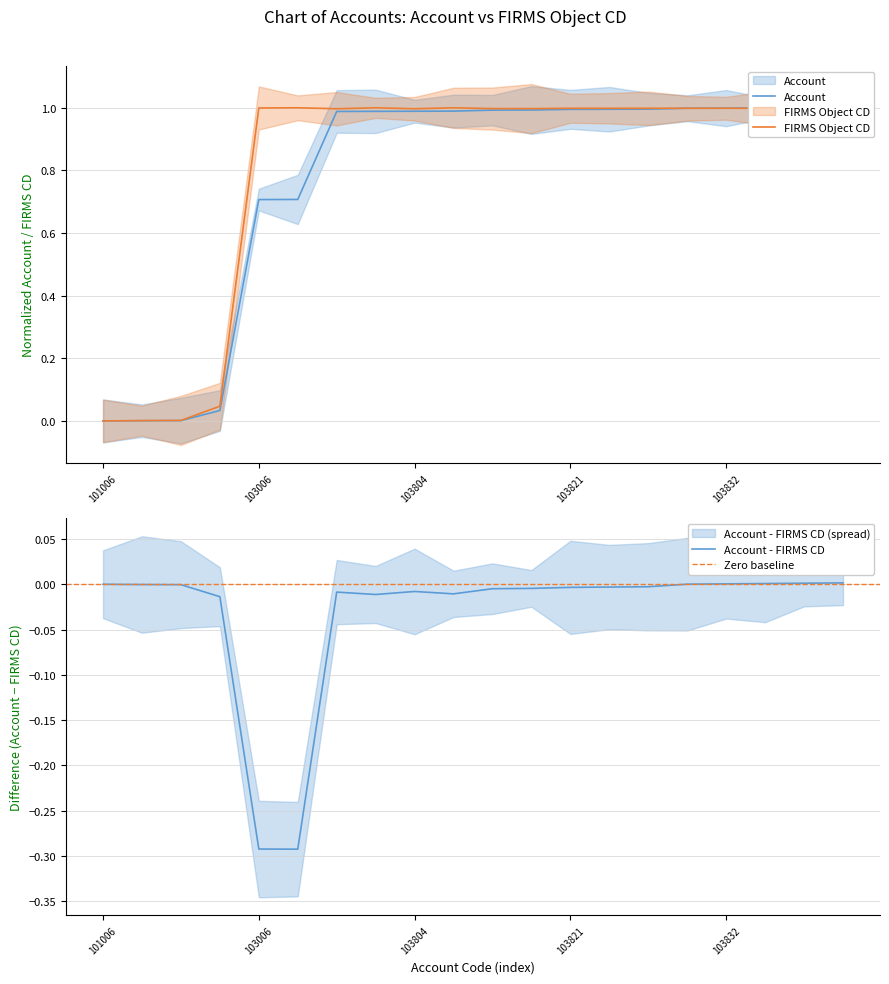

The Account series shows 0.7 at 103835. True or false?

False